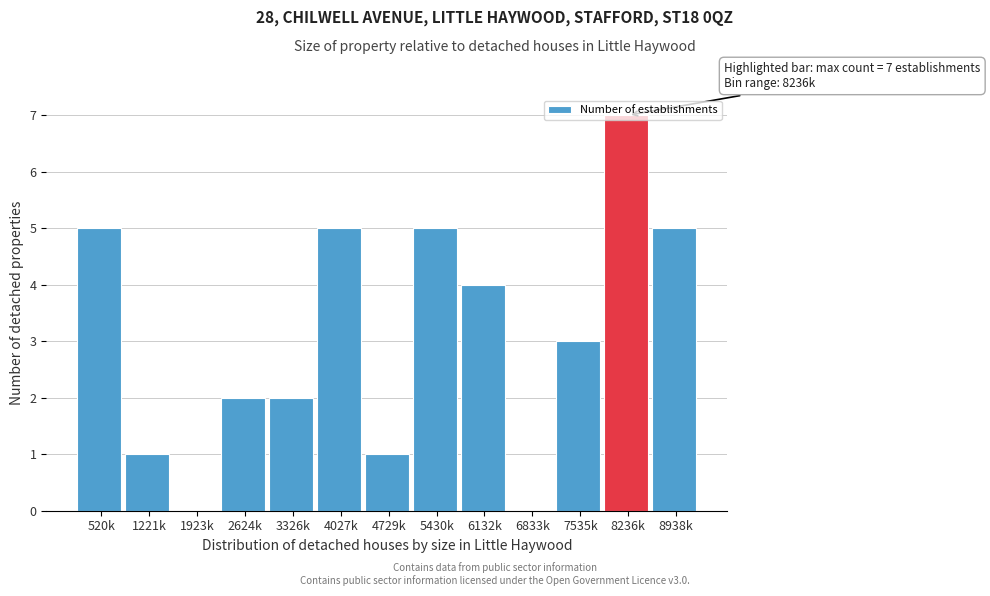

What is the greatest value displayed?

7